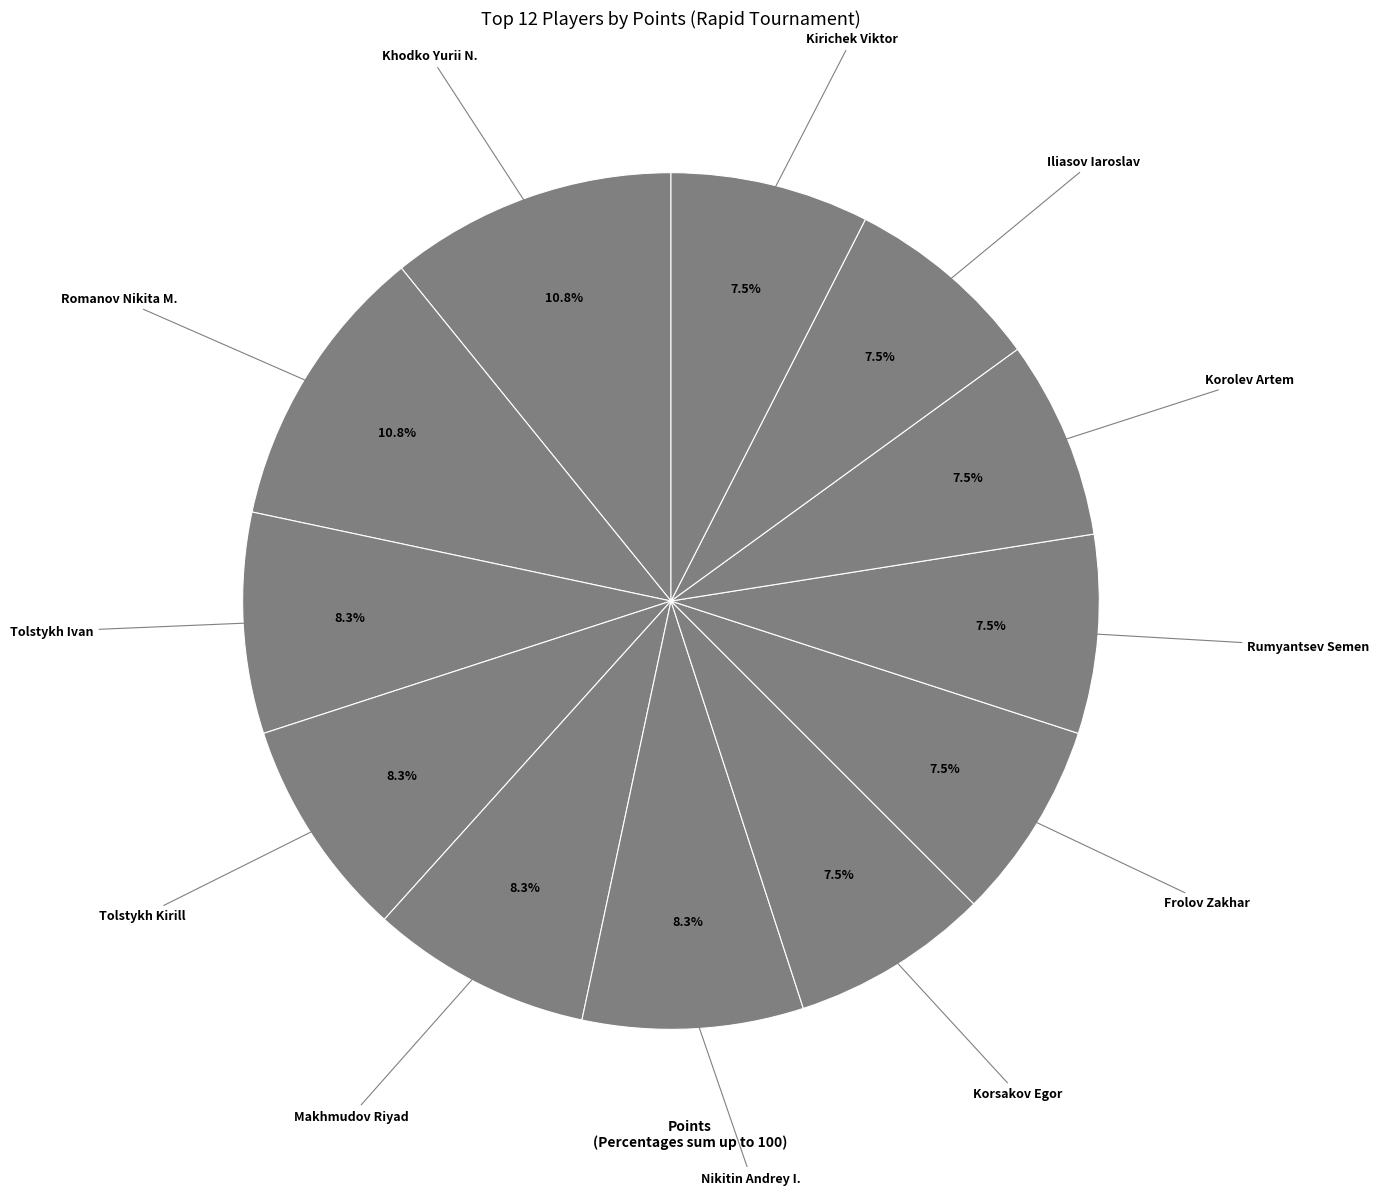

True or false: Frolov Zakhar accounts for 1% of the total.

False